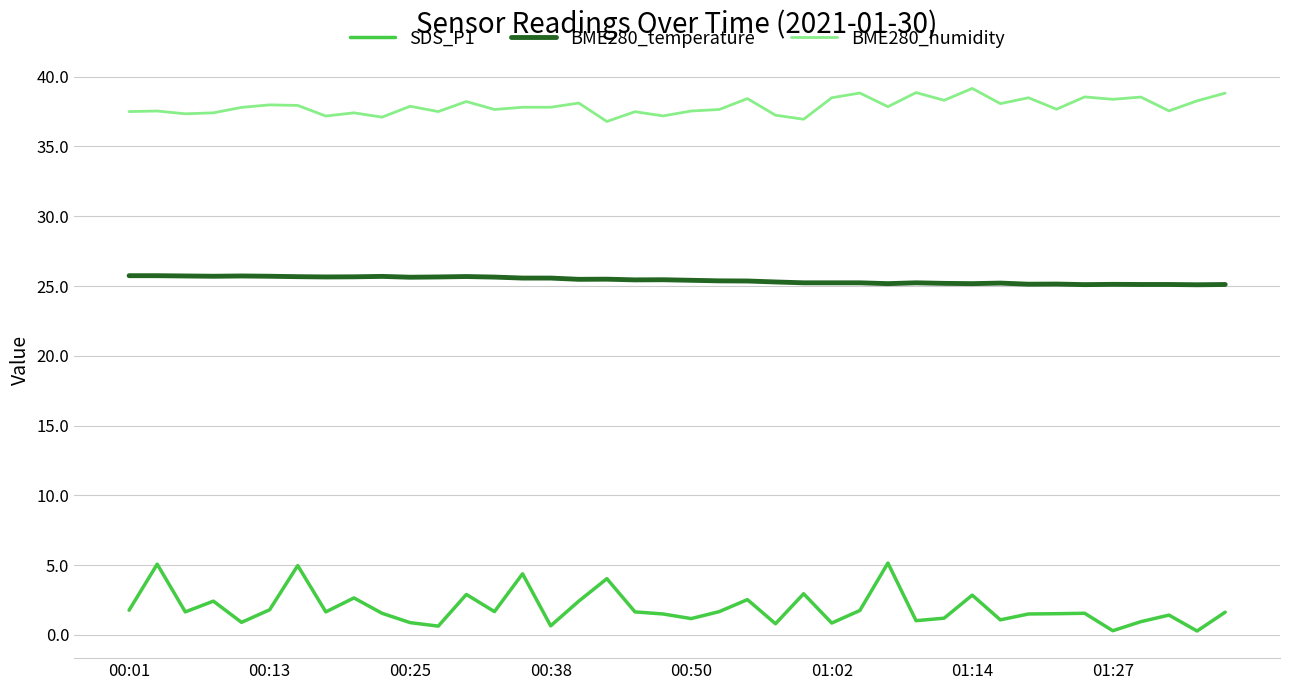

How many lines are shown in the chart?

3